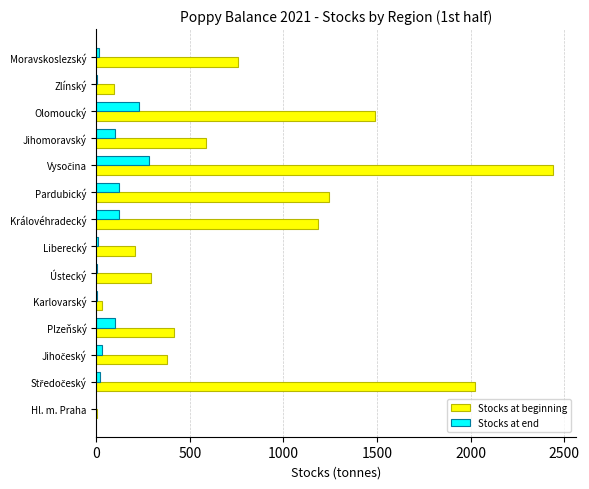

How many data points does each series have?

14